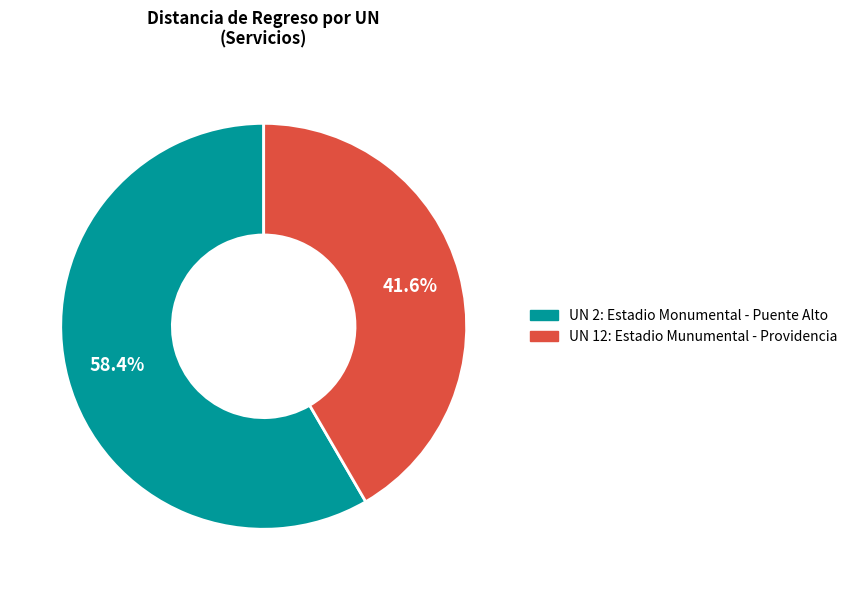

Does any single category account for the majority?

Yes